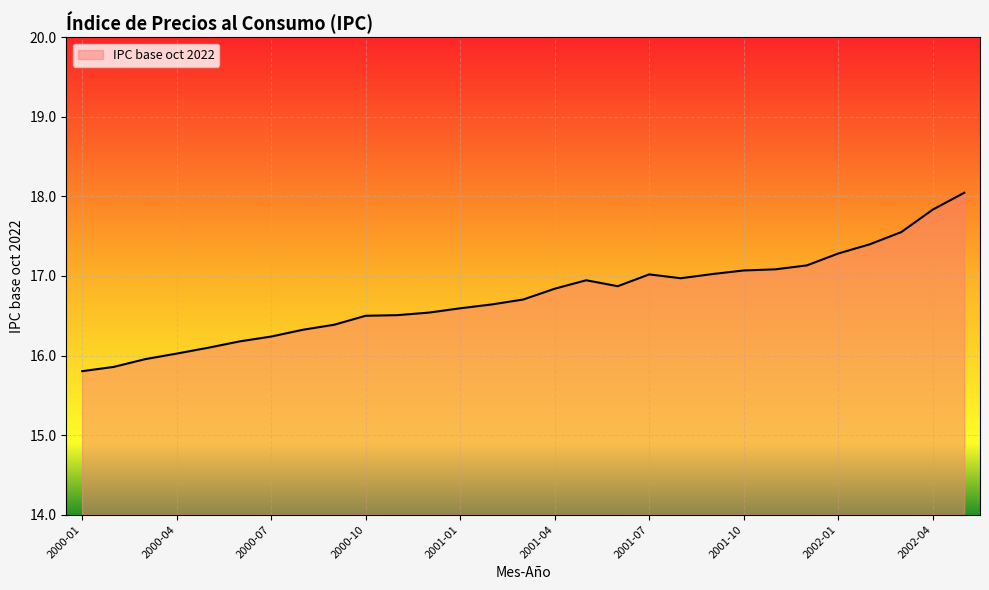

What is the minimum value shown in the chart?

15.8